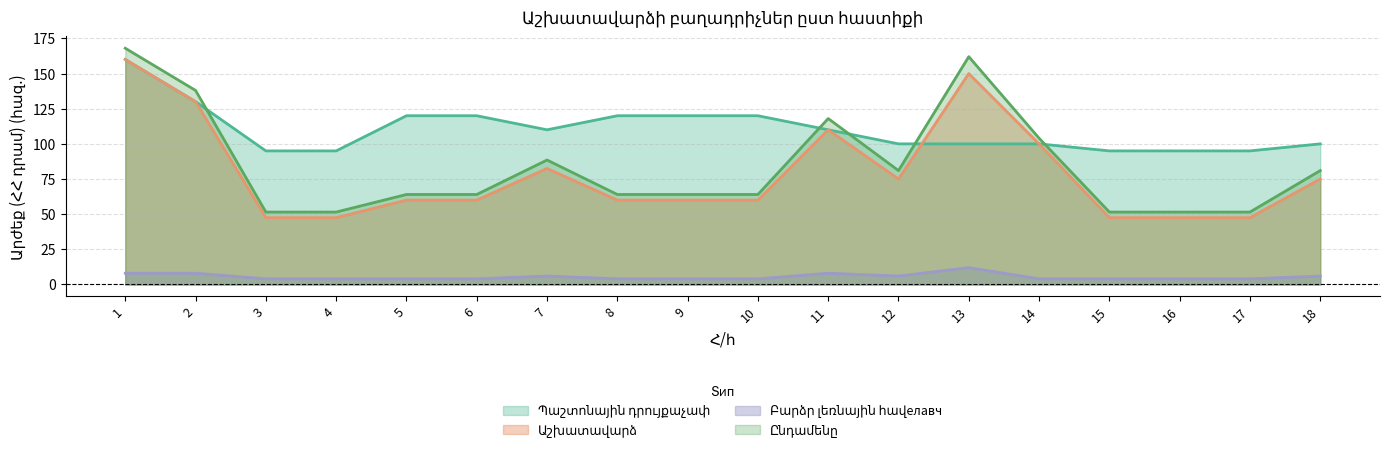

At 18, list the series in order from largest to smallest.

Պաշտոնային դրույքաչափ, Ընդամենը, Աշխատավարձ, Բարձր լեռնային հավелавч